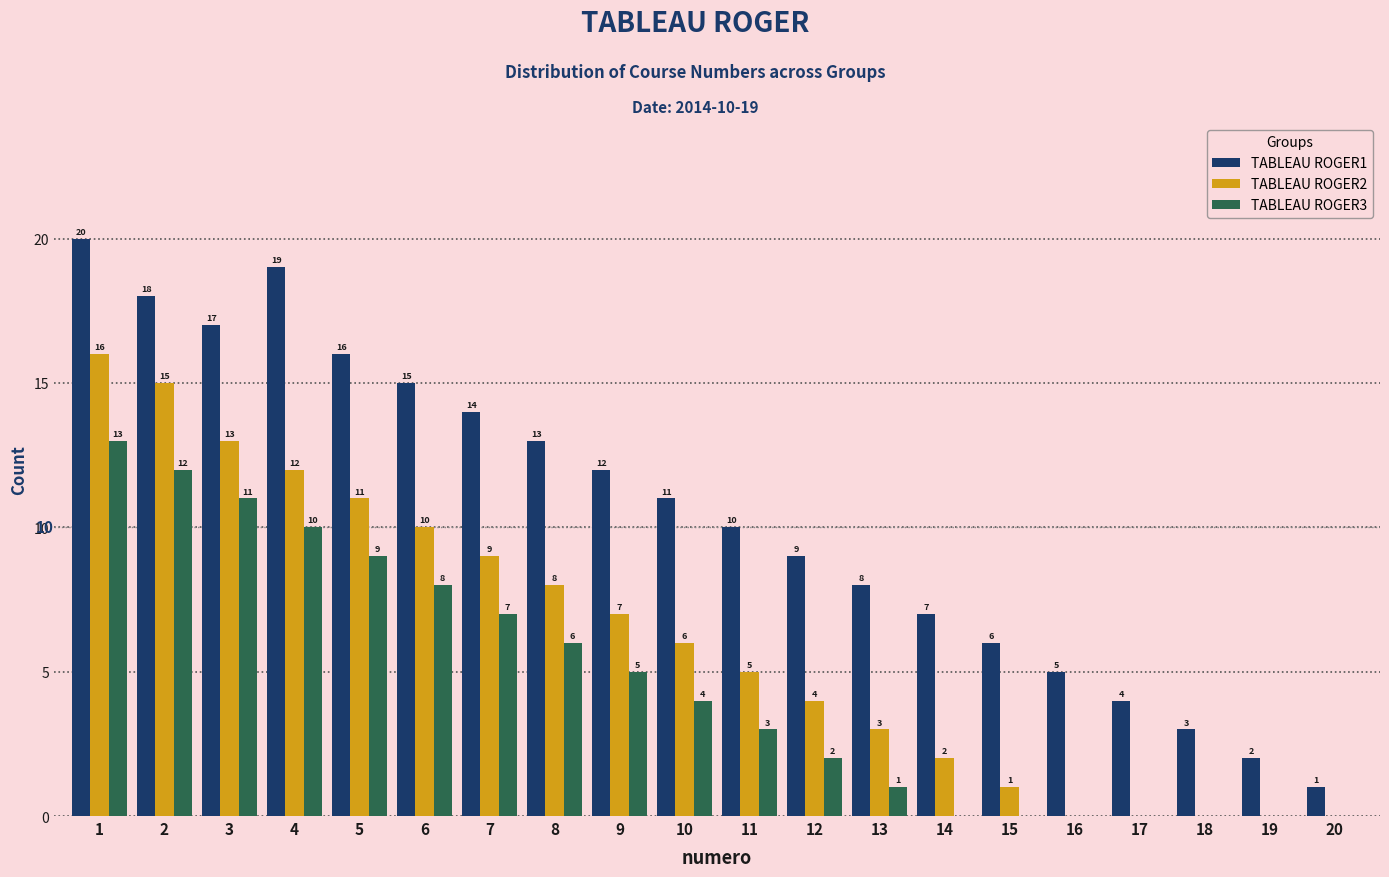

Is the value of TABLEAU ROGER3 at 5 greater than the value of TABLEAU ROGER2 at 12?

Yes